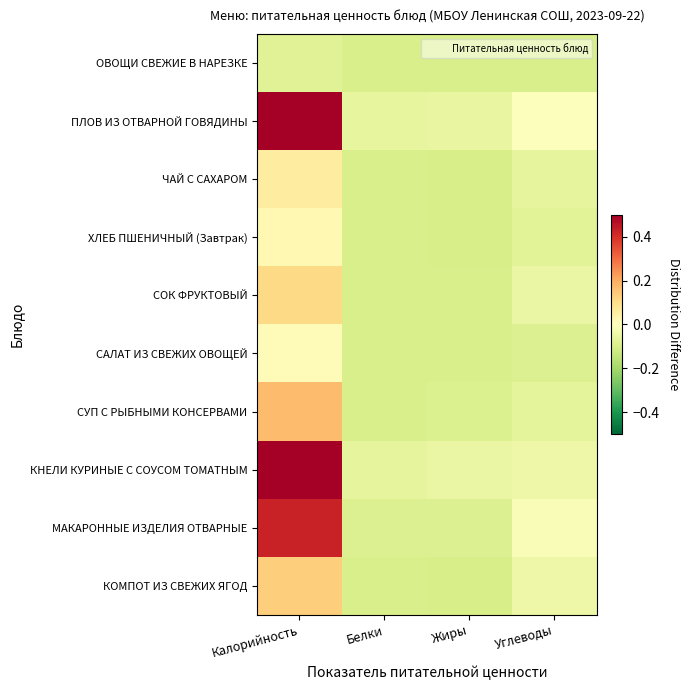

At which category is the sum across all series the highest?

Калорийность